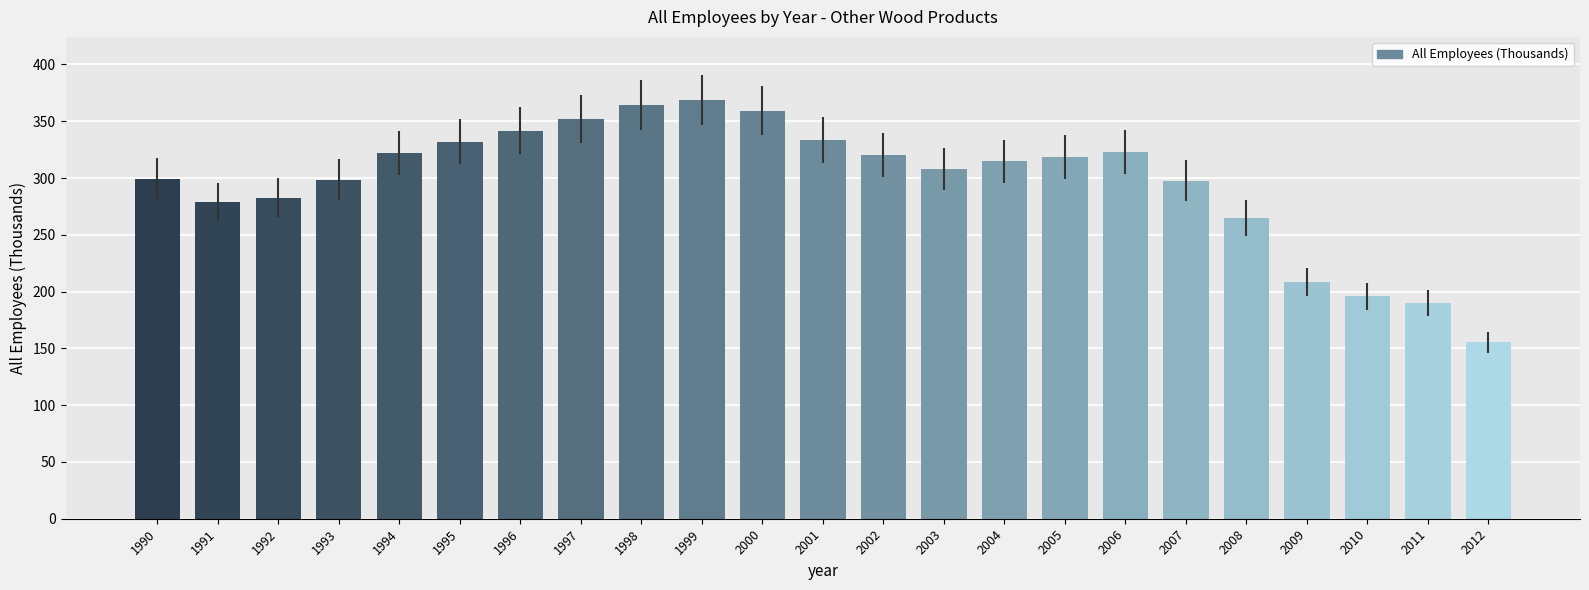

What is the value of the 3rd bar from the left?

282.7